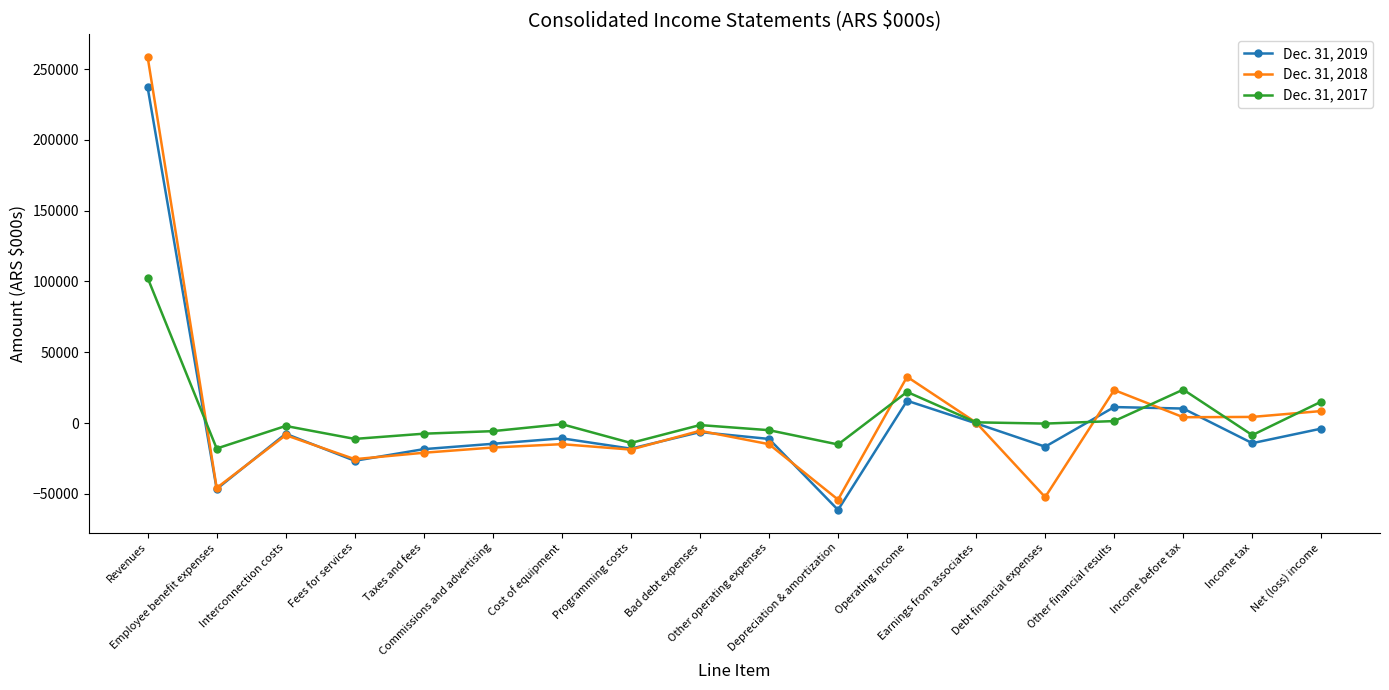

What is the maximum value for Dec. 31, 2019?

237024